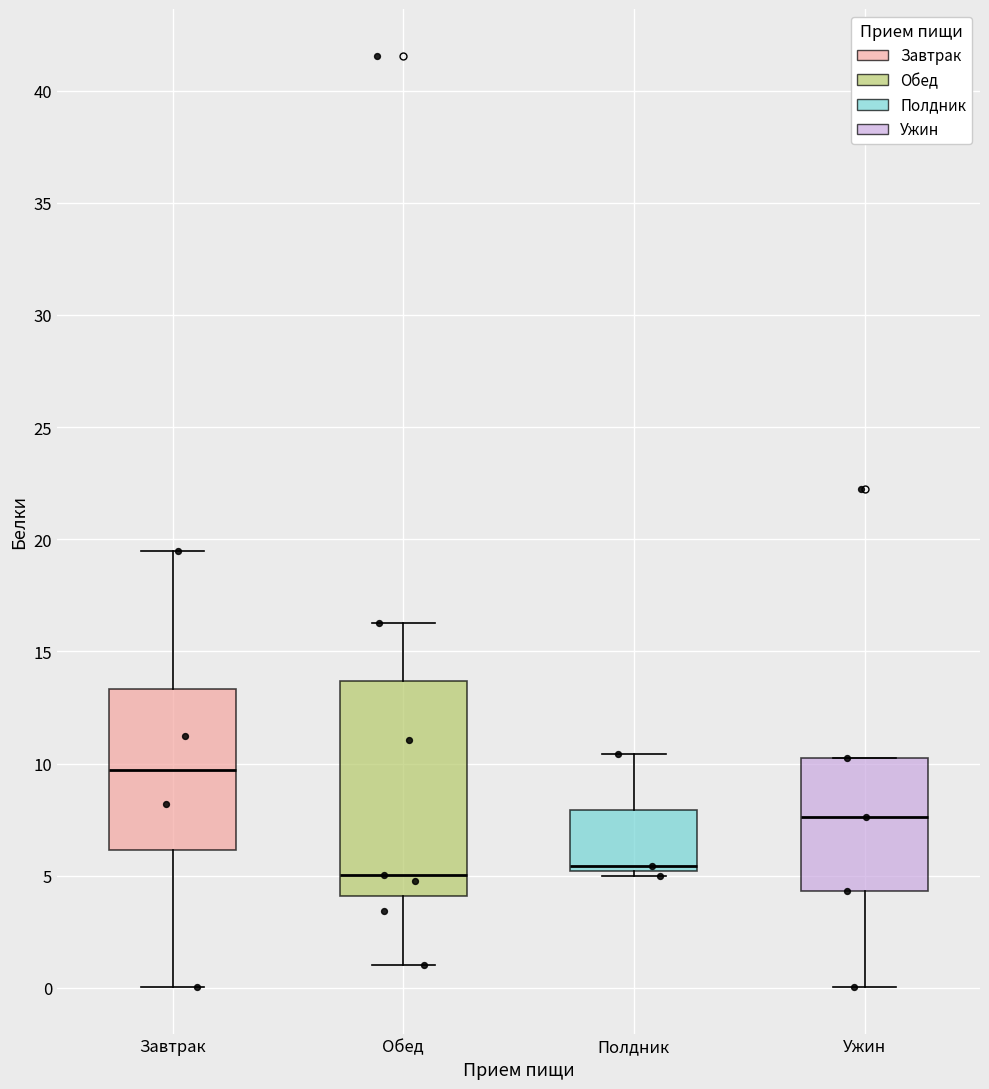

Which box's median line is the highest?

Завтрак